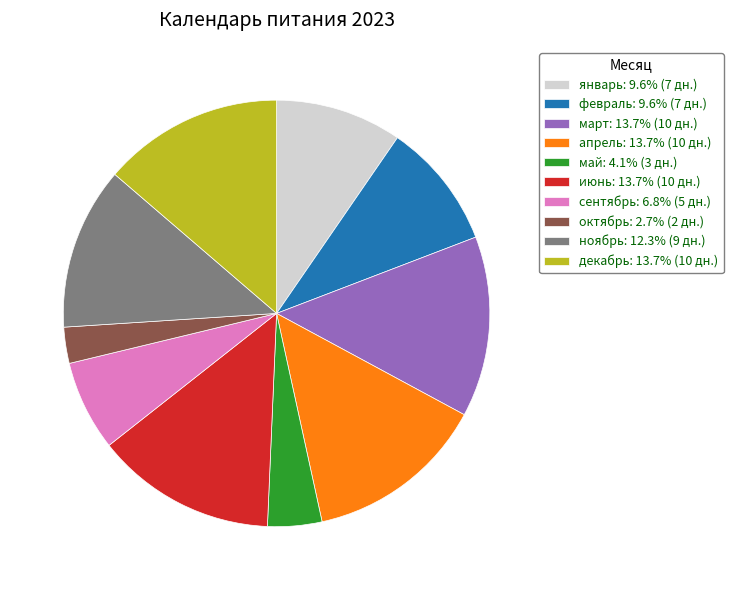

Is the sum of май: 4.1% (3 дн.) and апрель: 13.7% (10 дн.) greater than half?

No